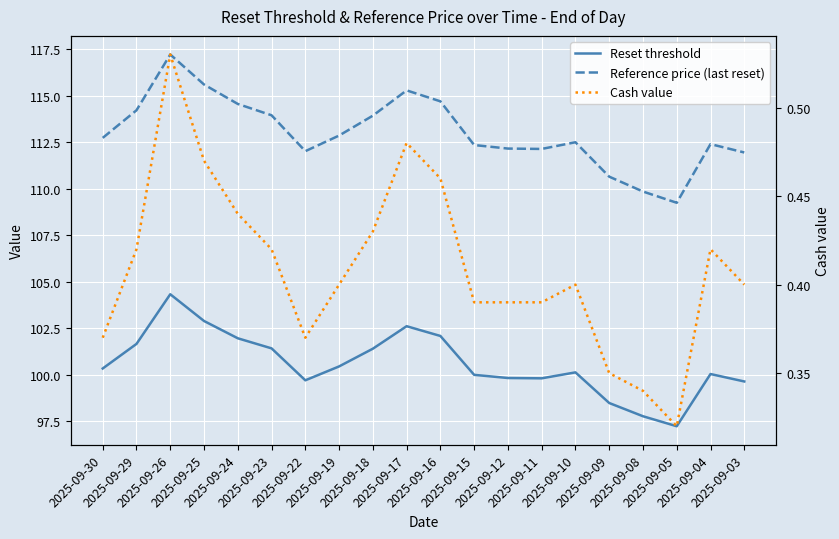

At 2025-09-23, list the series in order from largest to smallest.

Reference price (last reset), Reset threshold, Cash value